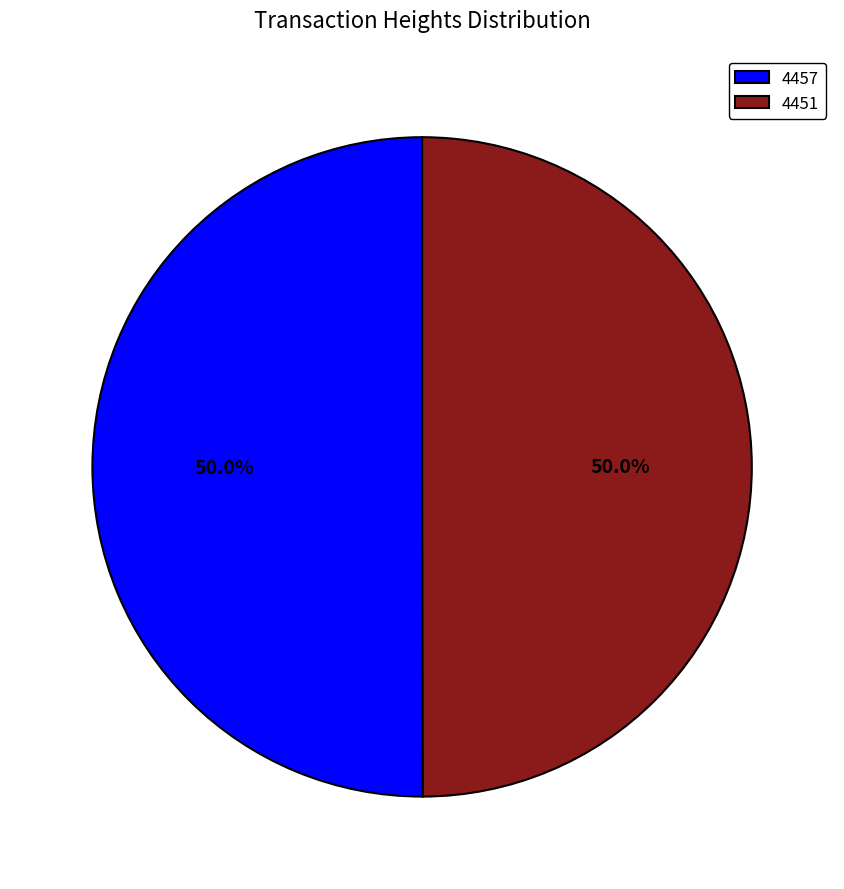

Approximately how many times larger is the value at 4451 compared to 4457?

1.0